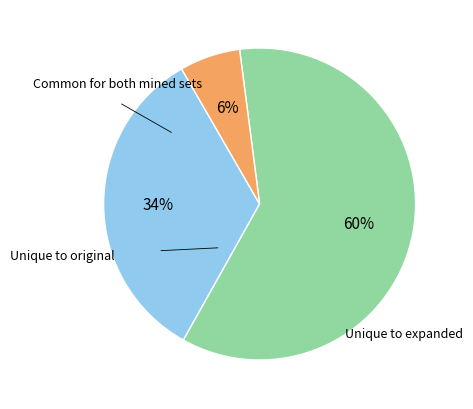

To the nearest percent, what is the difference between the largest and smallest slice percentages?

54%